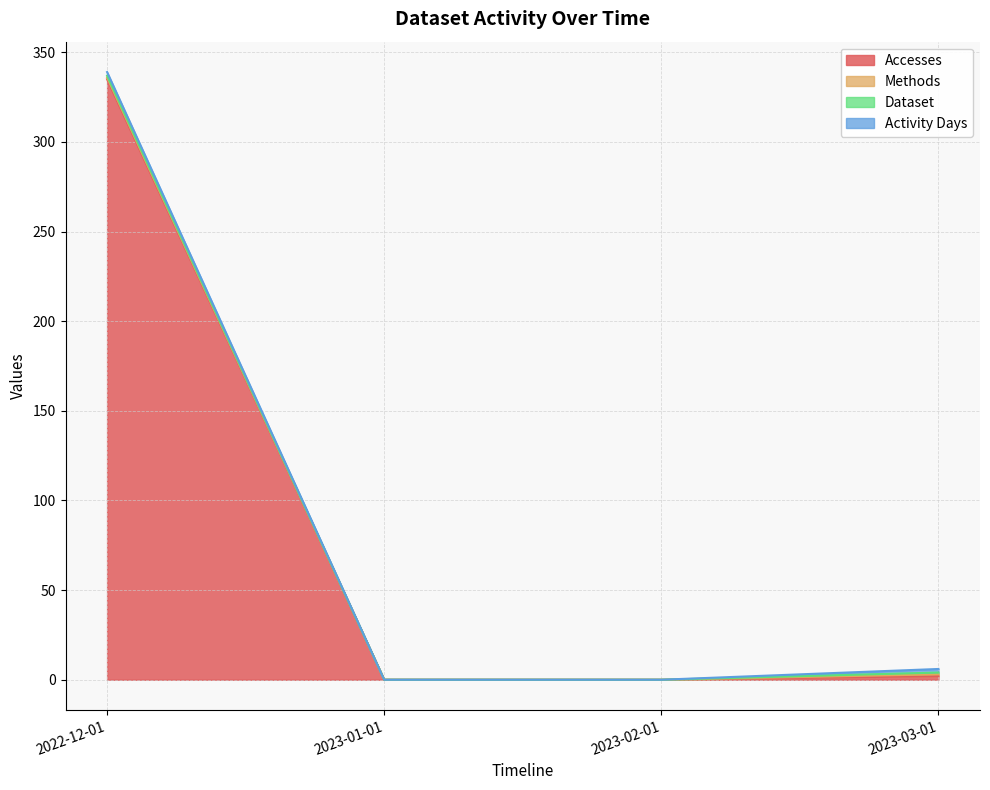

Which series changed the most between 2023-01-01 and 2023-03-01?

Accesses